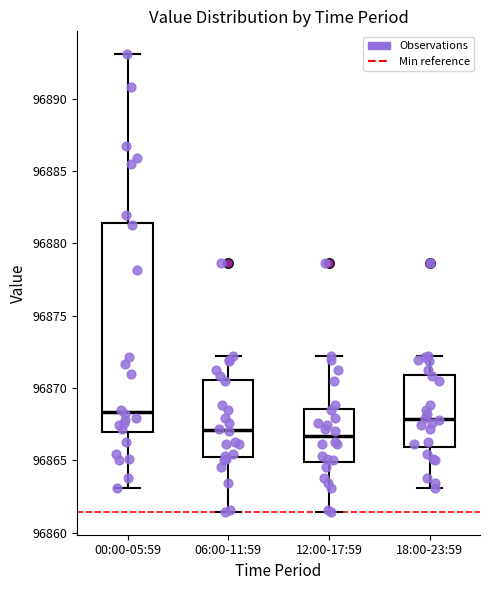

Reading left to right, transcribe this box plot: for each box, give where its median line is, the range the box spans, and where its two whiskers end, as read against the y-axis. The values are not printed on the chart, so give them approximately, as read against the axis.

00:00-05:59: median 96868.5, box 96867.0 to 96881.5, whiskers 96863.0 to 96893.0
06:00-11:59: median 96867.0, box 96865.5 to 96870.5, whiskers 96861.5 to 96872.0
12:00-17:59: median 96866.5, box 96865.0 to 96868.5, whiskers 96861.5 to 96872.0
18:00-23:59: median 96868.0, box 96866.0 to 96871.0, whiskers 96863.0 to 96872.0